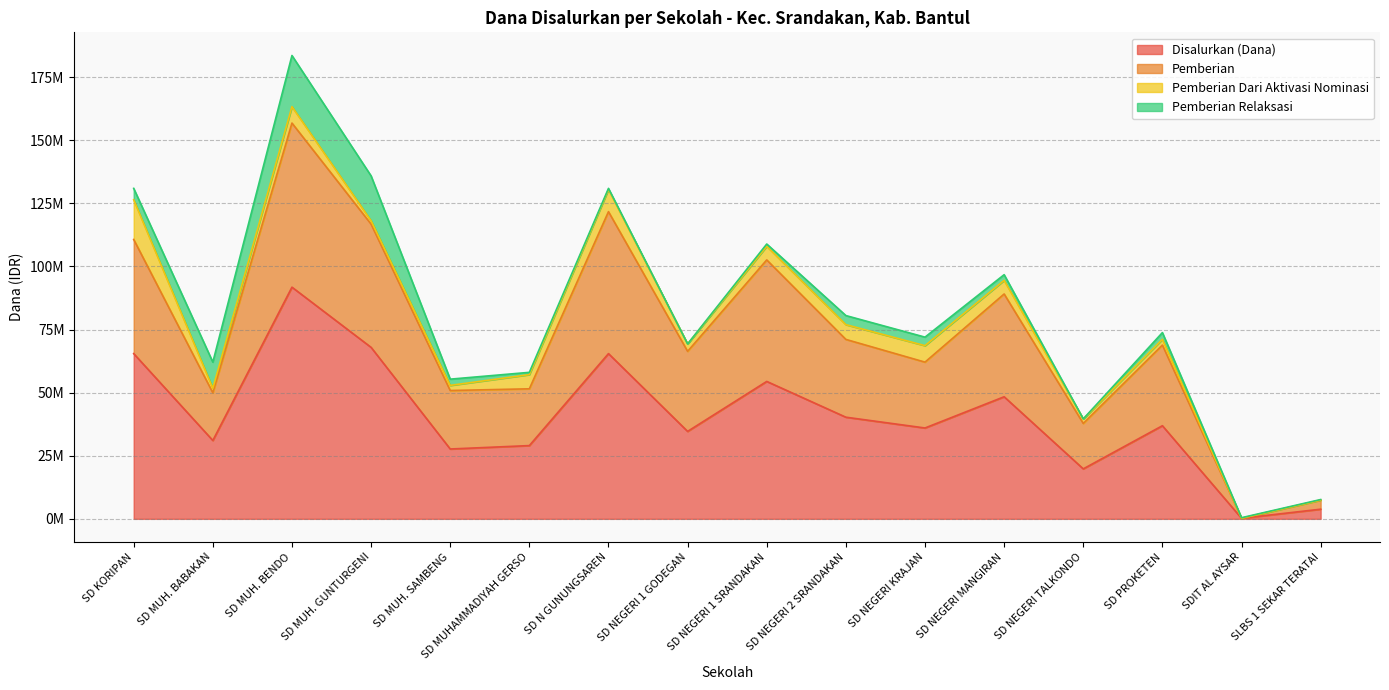

What is the minimum value shown in the chart?

225000